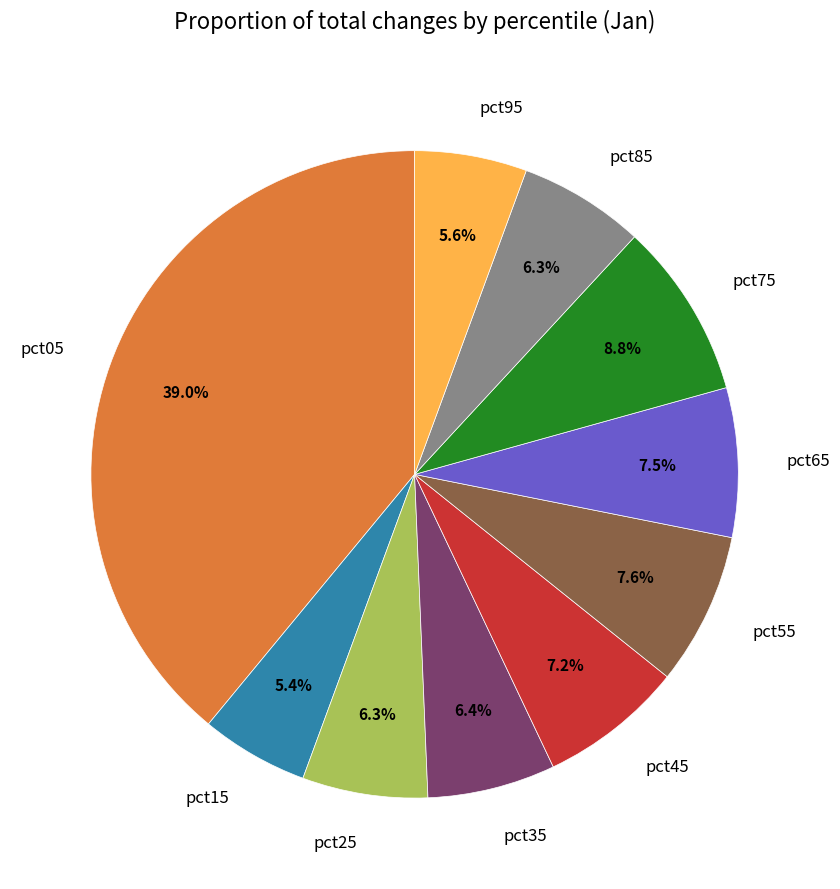

Is there any slice that represents more than half of the pie?

No